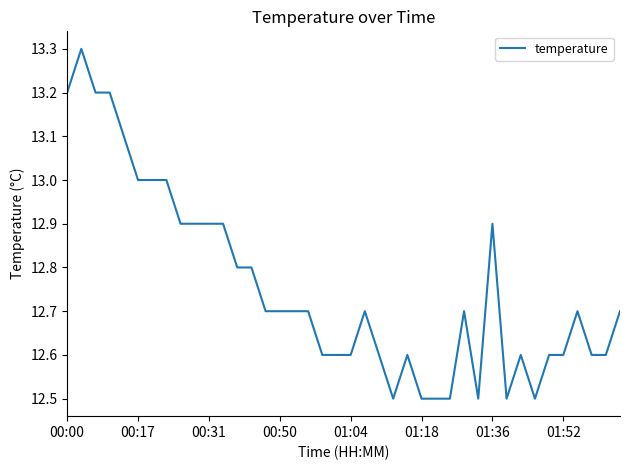

What is the maximum value shown in the chart?

13.3